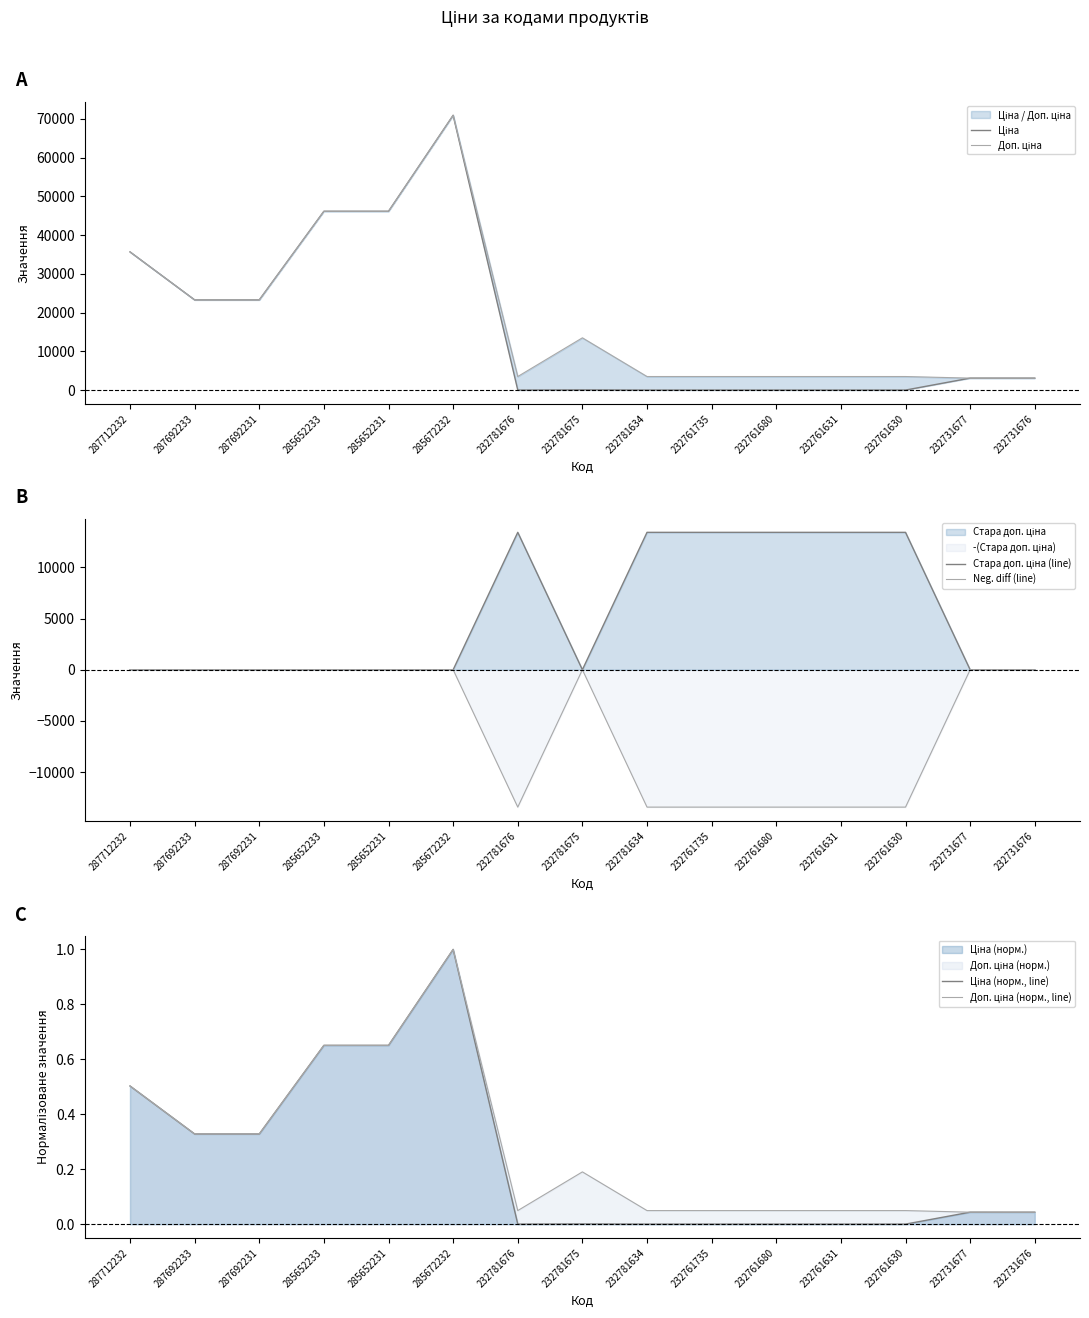

How many values in the Neg. diff (line) series are below 0?

6